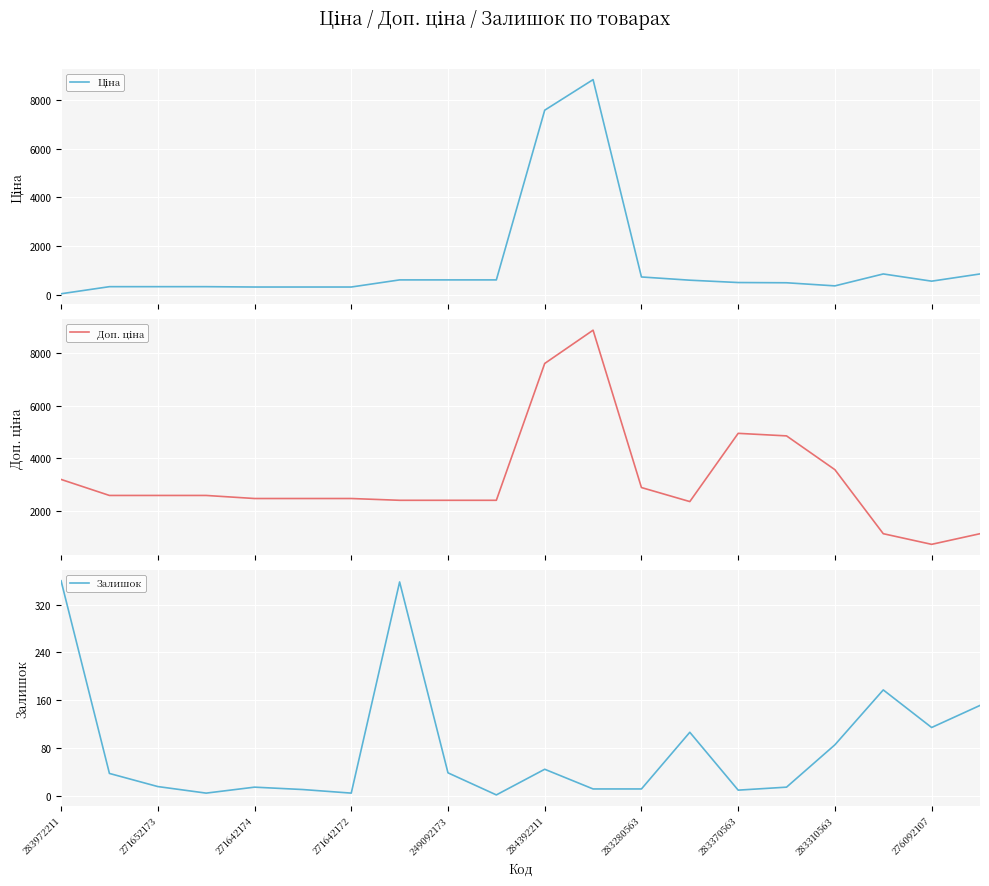

How many lines are shown in the chart?

3